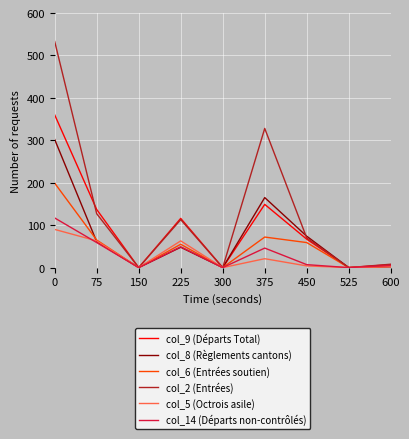

Which series has the largest total across all categories?

col_2 (Entrées)